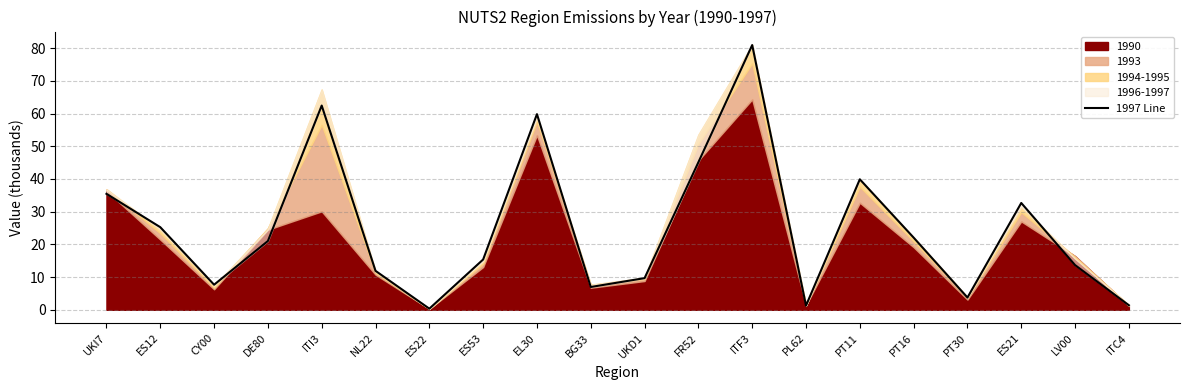

List the labels in order of value, smallest first.

ES22, PL62, ITC4, PT30, BG33, CY00, UKD1, NL22, LV00, ES53, DE80, PT16, ES12, ES21, UKI7, PT11, FR52, EL30, ITI3, ITF3